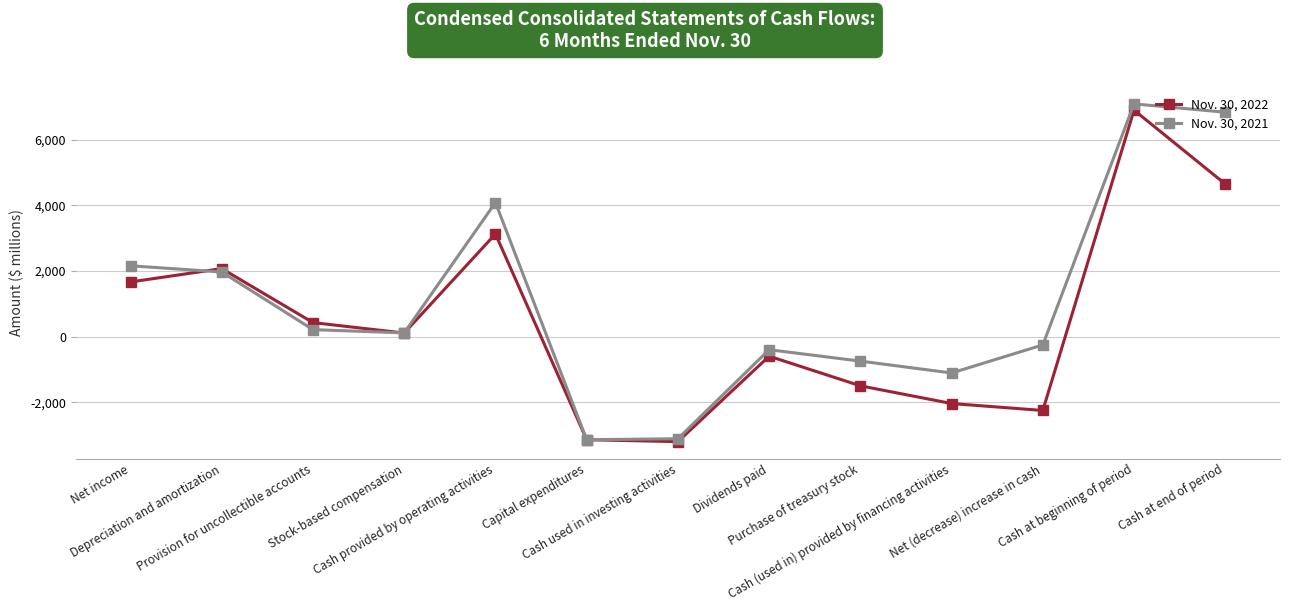

Which category has the highest value across all series?

Cash at beginning of period